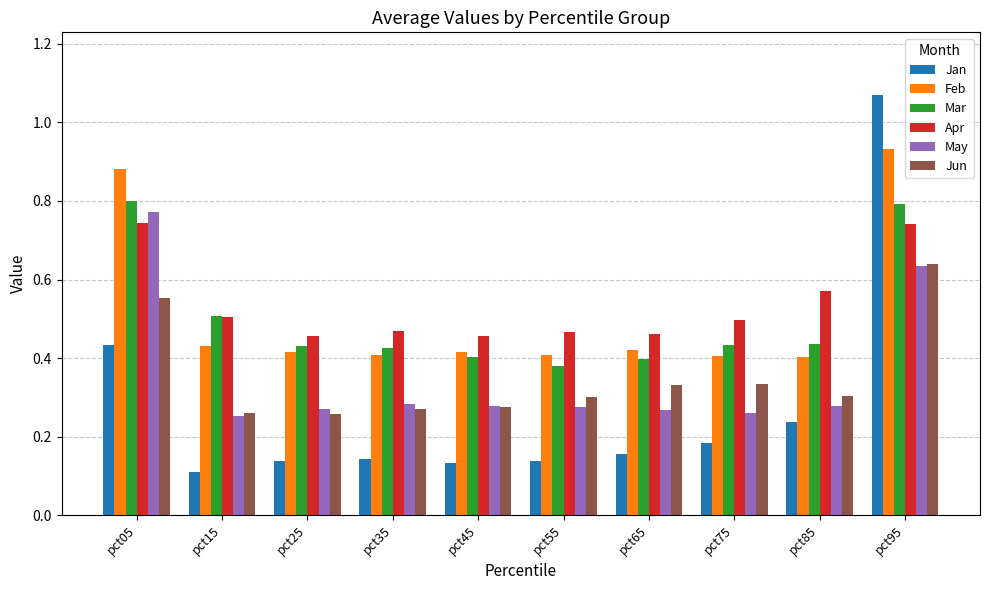

True or false: Feb has a value of 0.4 at pct35.

True